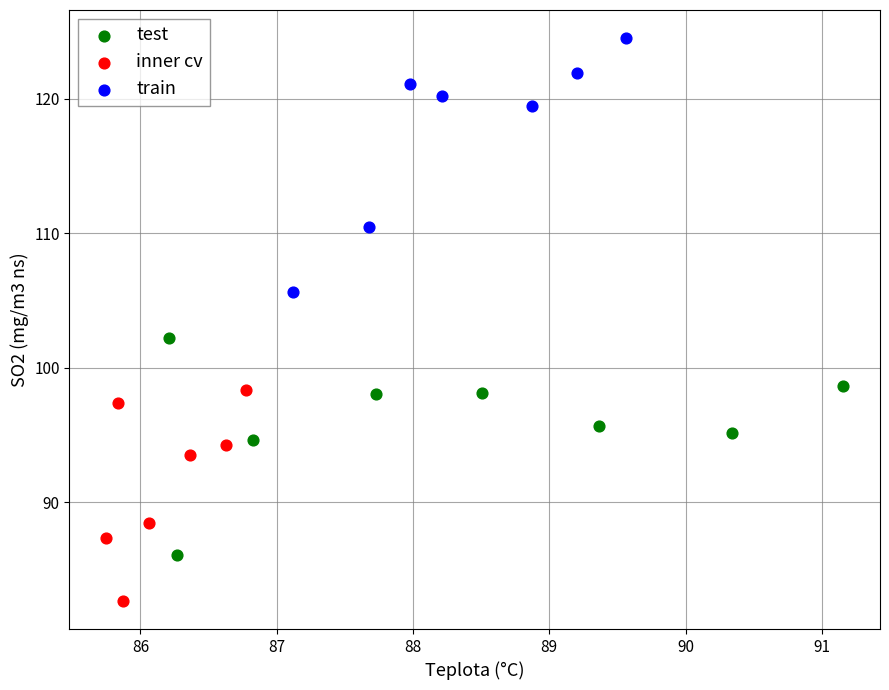

Which series has the largest Y range (max minus min)?

train